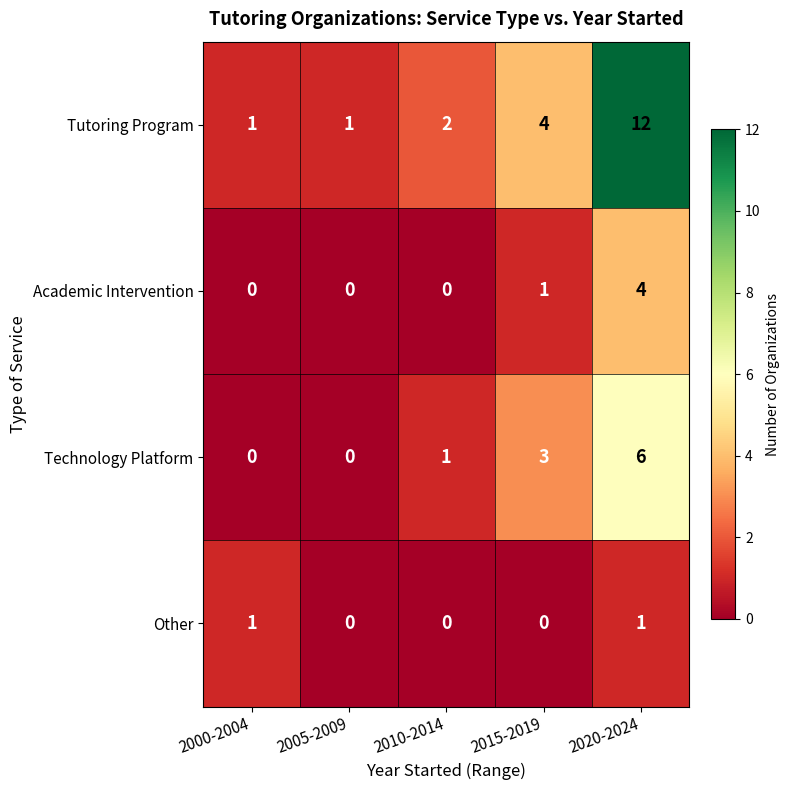

What is the difference between the second highest and second lowest values in the Technology Platform series?

3